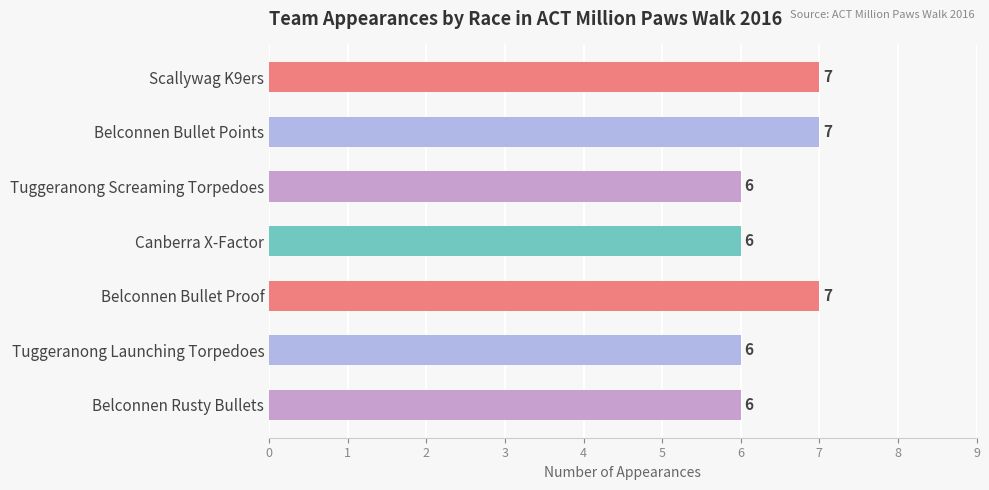

How many values are between 6 and 7?

7